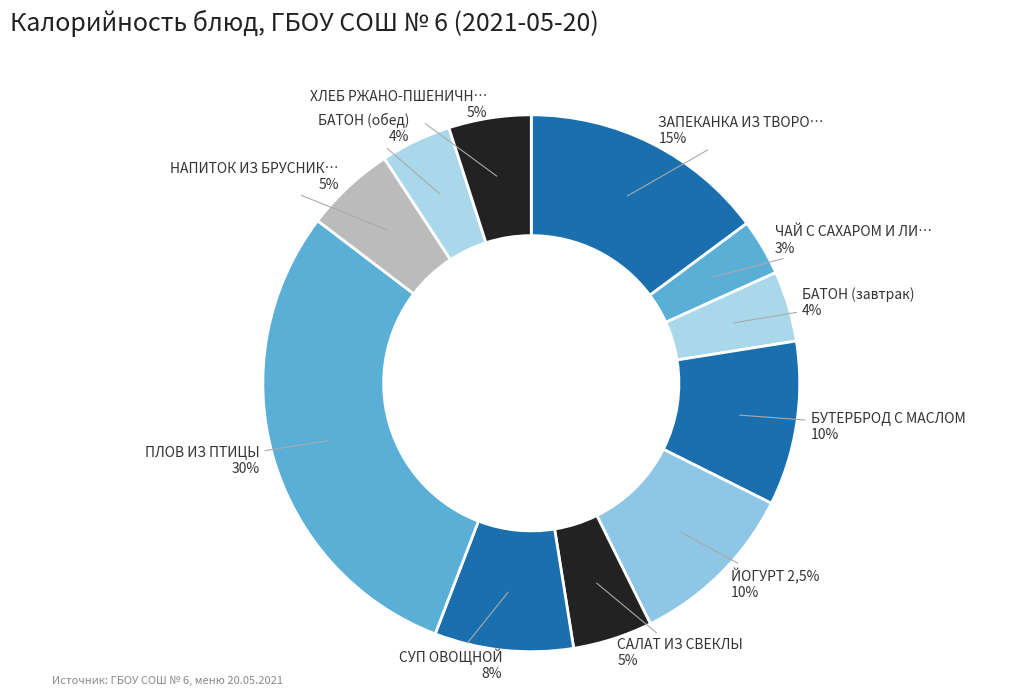

What percentage do БАТОН (завтрак) and ЙОГУРТ 2,5% together represent?

14.6%